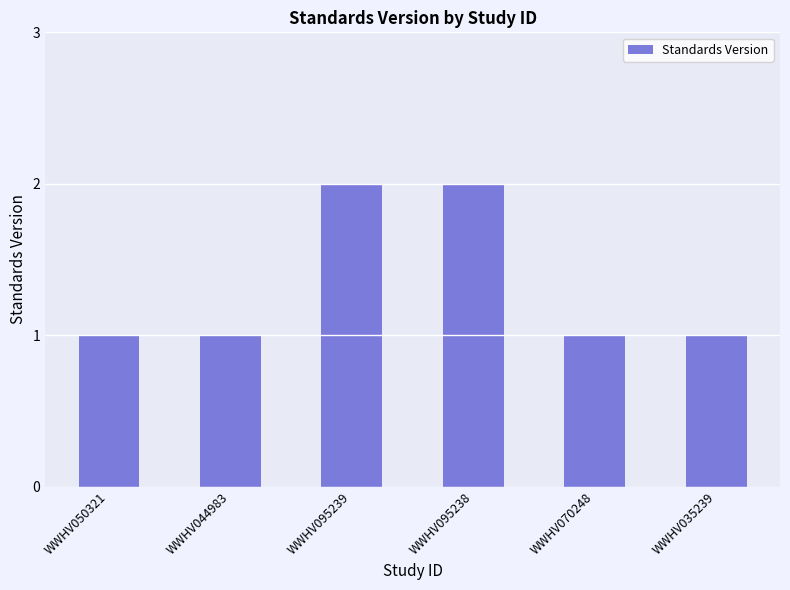

What is the label of the 6th bar from the right?

WWHV050321